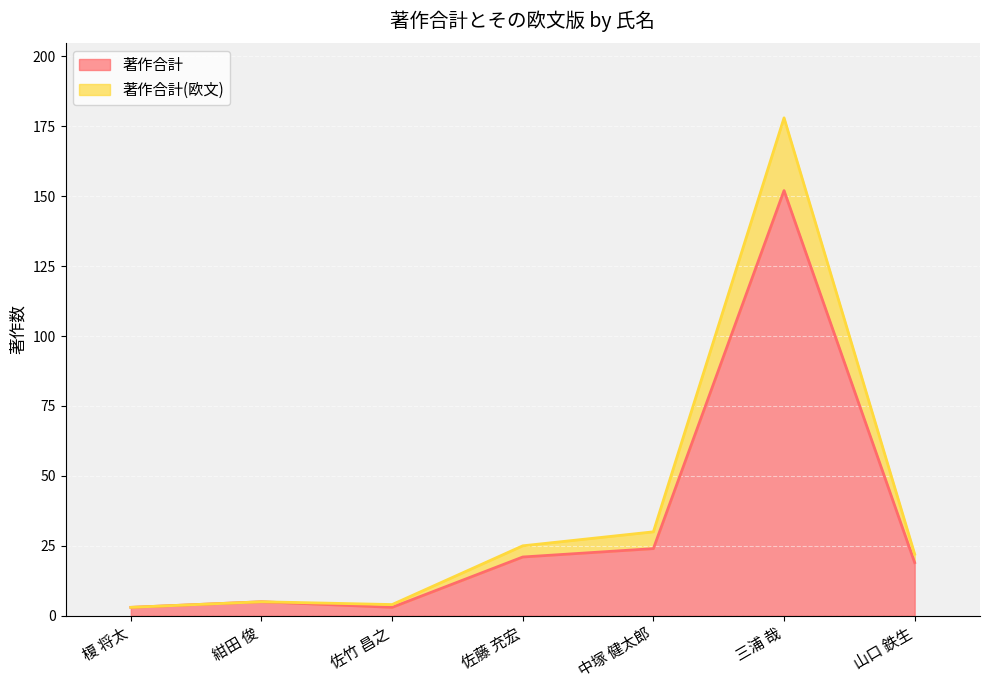

How many lines are shown in the chart?

2